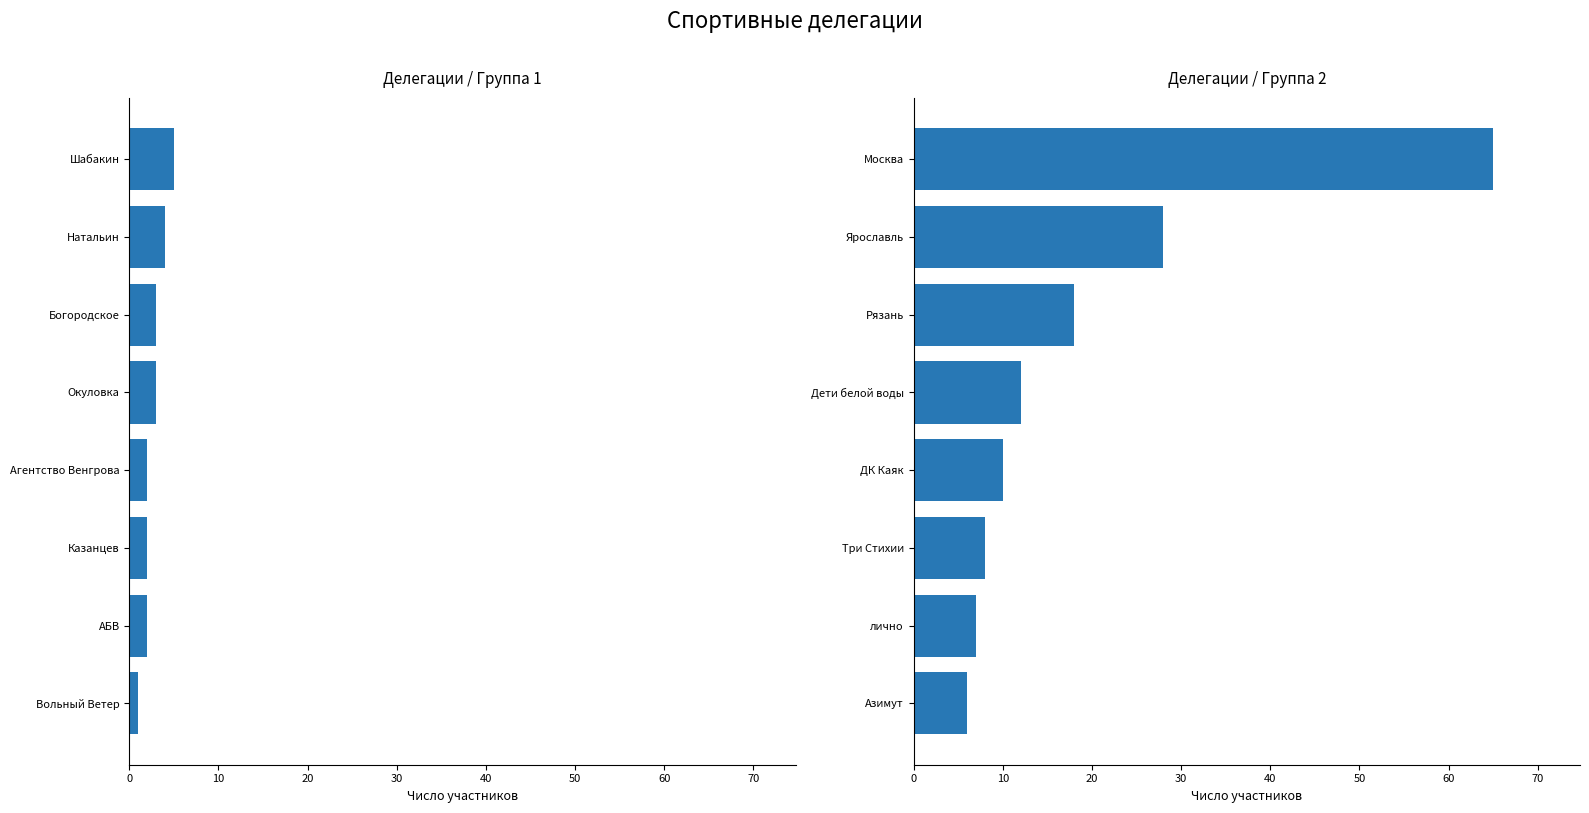

What are all the series names shown in the legend?

Делегации (1), Делегации (2)